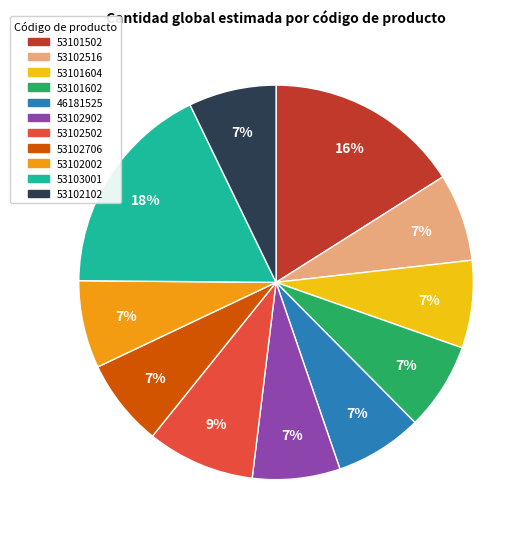

Is 53102502 the majority of the pie?

No